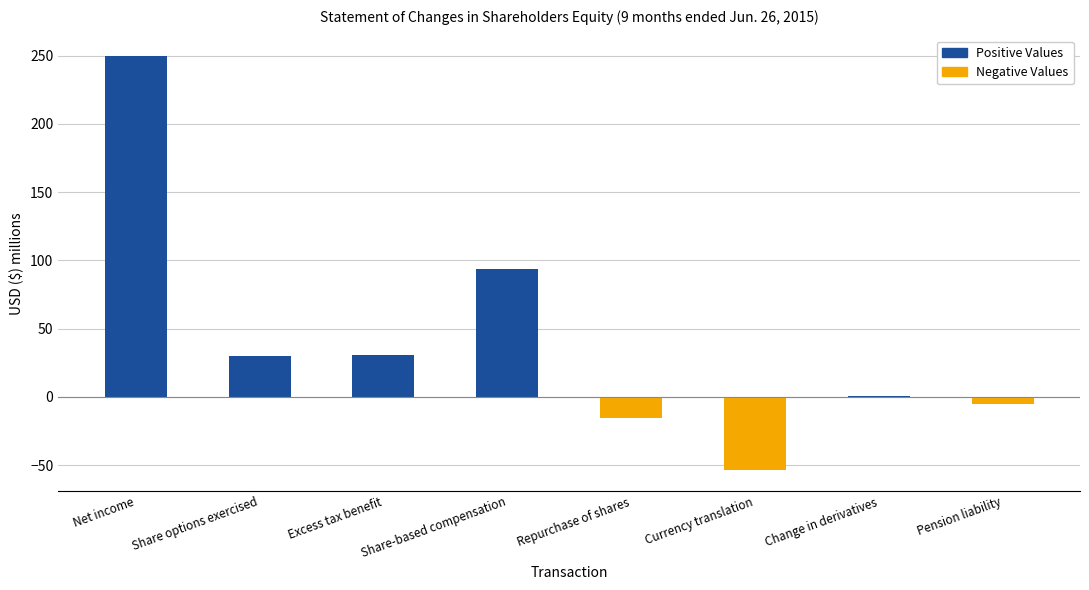

What is the difference between the highest and lowest values at Share options exercised?

29.7